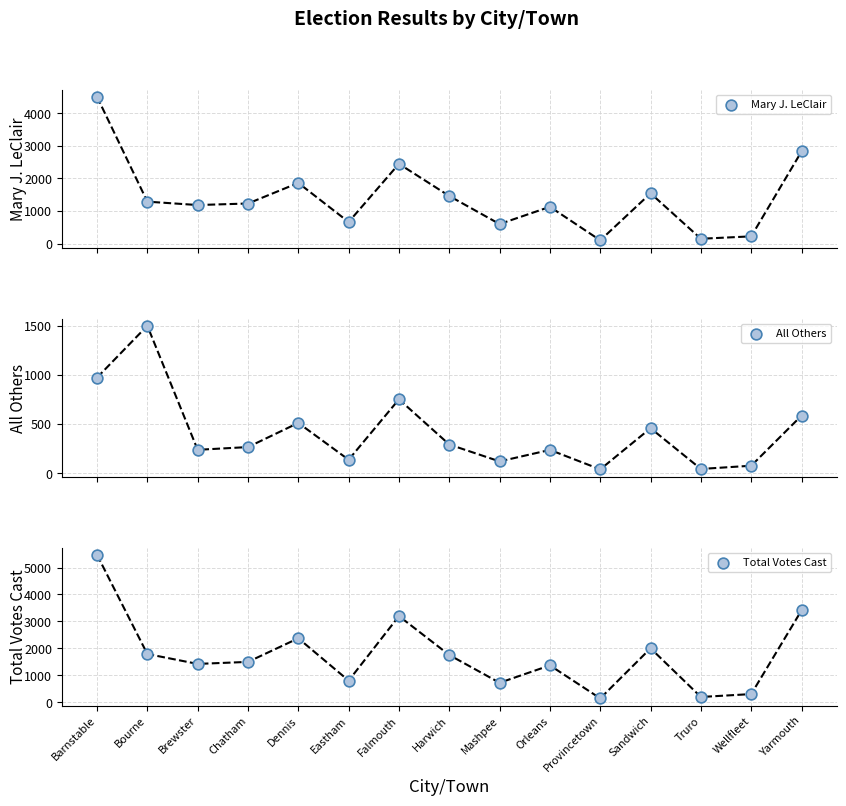

At how many categories does at least one series exceed 2000?

4